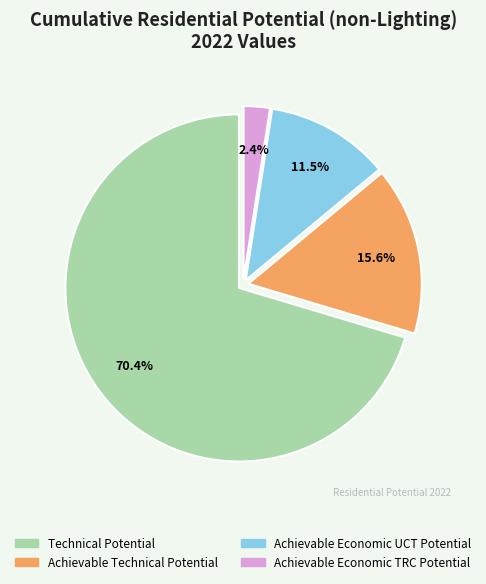

To the nearest percent, what percentage of the pie is Achievable Economic TRC Potential?

2%